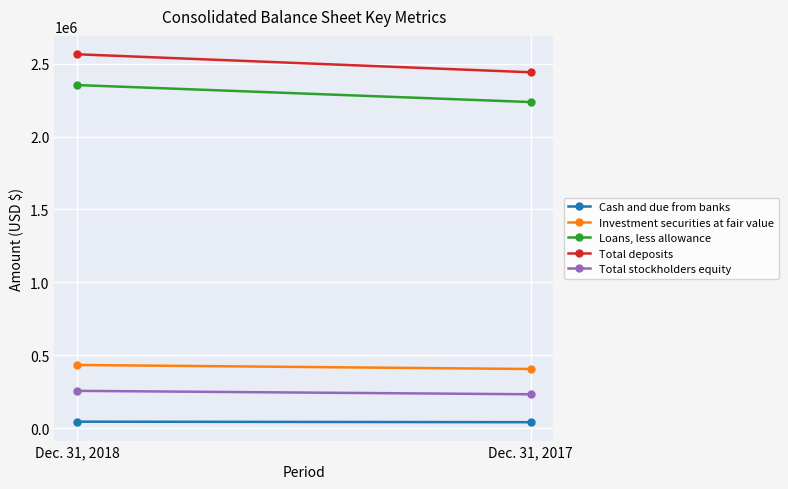

Is it true that Total stockholders equity equals 255297 at Dec. 31, 2018?

True